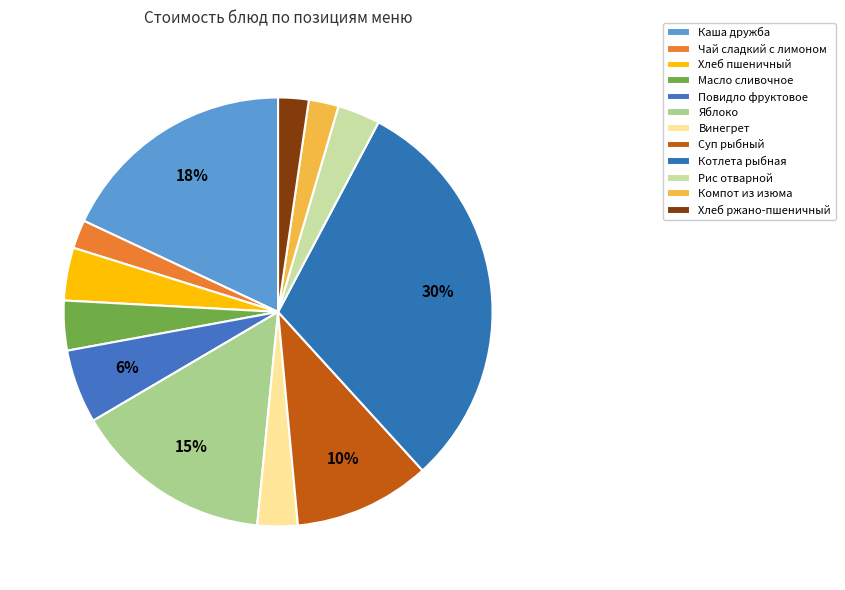

Approximately how many times larger is the value at Каша дружба compared to Суп рыбный?

1.8